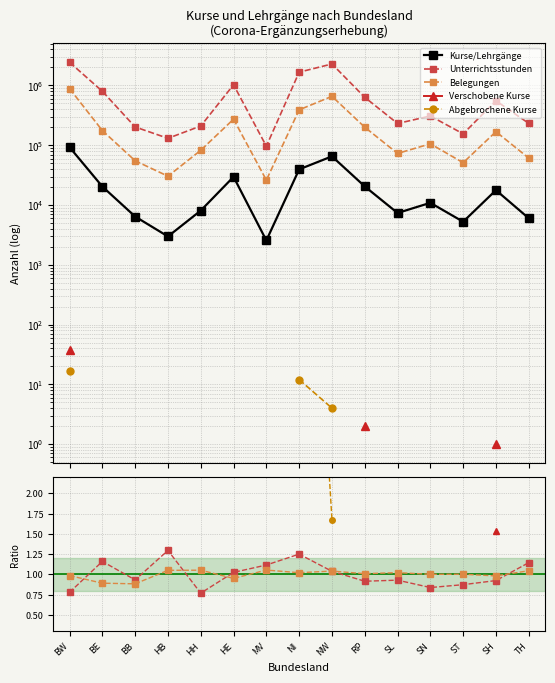

True or false: Kurse/Lehrgänge has more than 0 points higher than both neighbors.

True